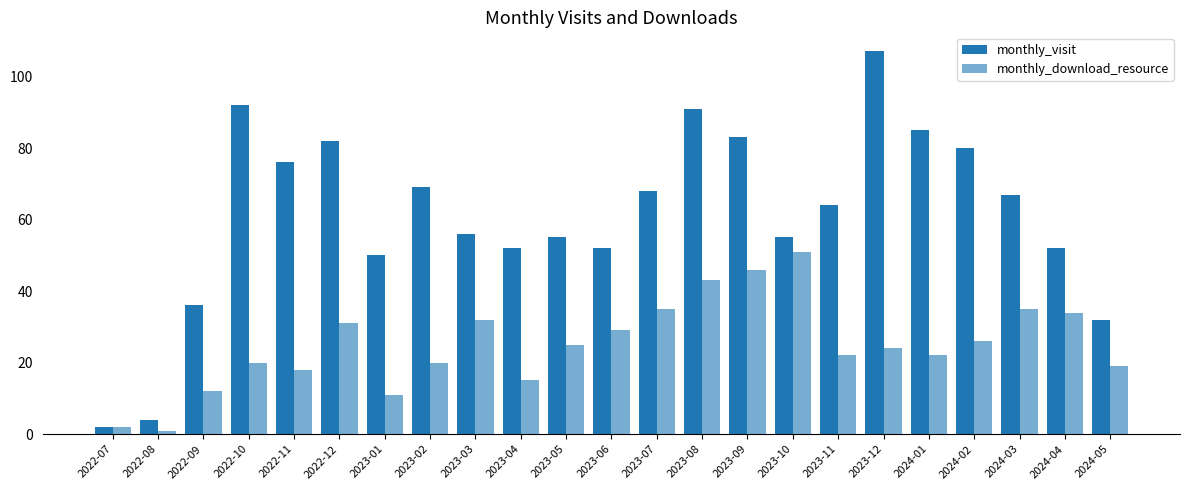

Which series has the largest total across all categories?

monthly_visit